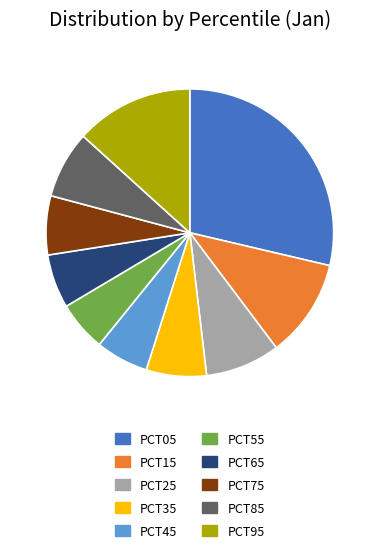

The PCT75 slice represents 14% of the pie. True or false?

False